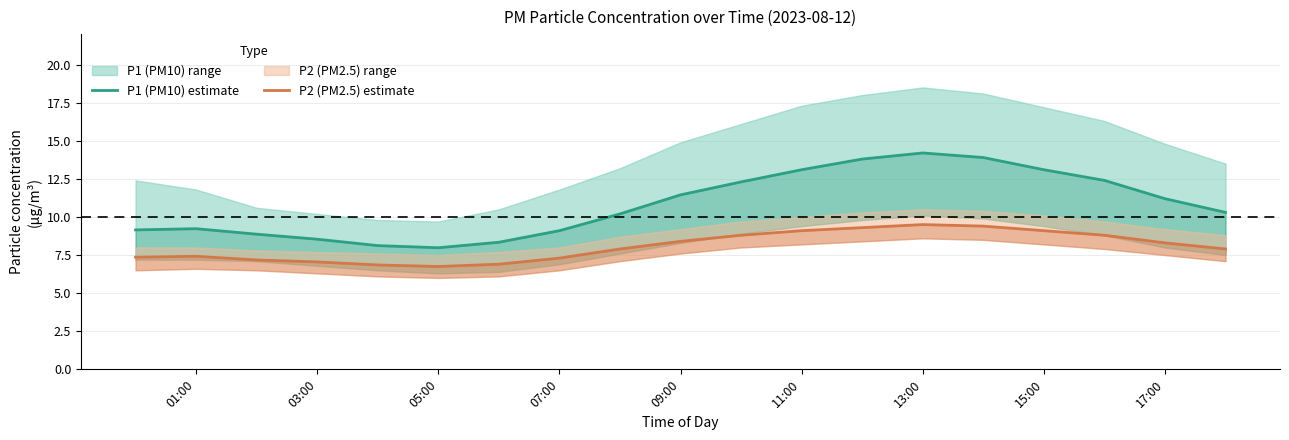

Reading right to left, what are all the values shown in this chart?

P1 (PM10) estimate: 10.3	11.2	12.4	13.1	13.9	14.2	13.8	13.1	12.3	11.4	10.2	9.1	8.3	8.0	8.1	8.5	8.9	9.2	9.2
P2 (PM2.5) estimate: 7.9	8.3	8.8	9.1	9.4	9.5	9.3	9.1	8.8	8.4	7.9	7.3	6.9	6.8	6.8	7.0	7.2	7.4	7.4